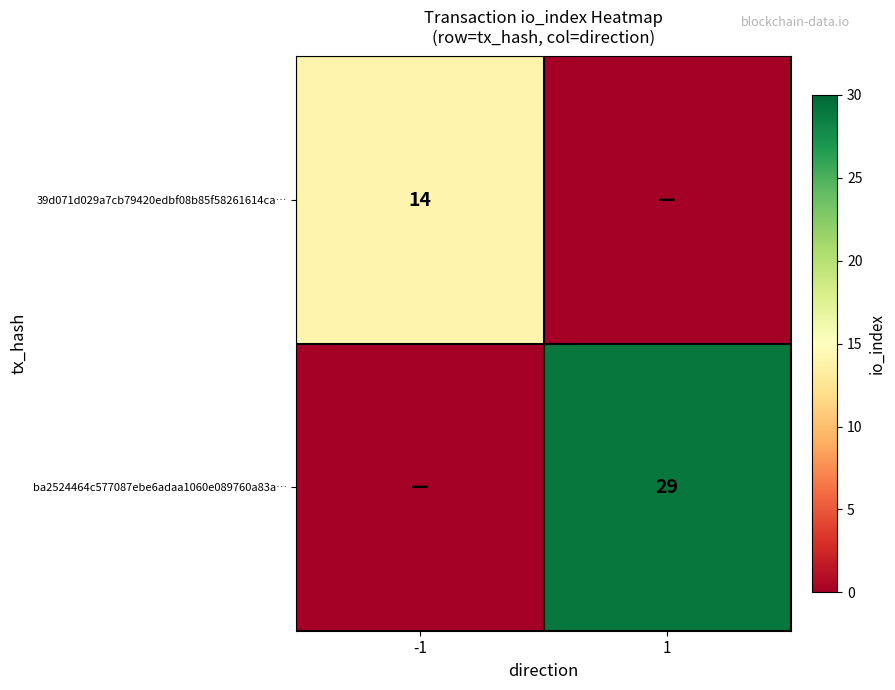

Is it true that 39d071d029a7cb79420edbf08b85f58261614ca… equals 25 at -1?

False